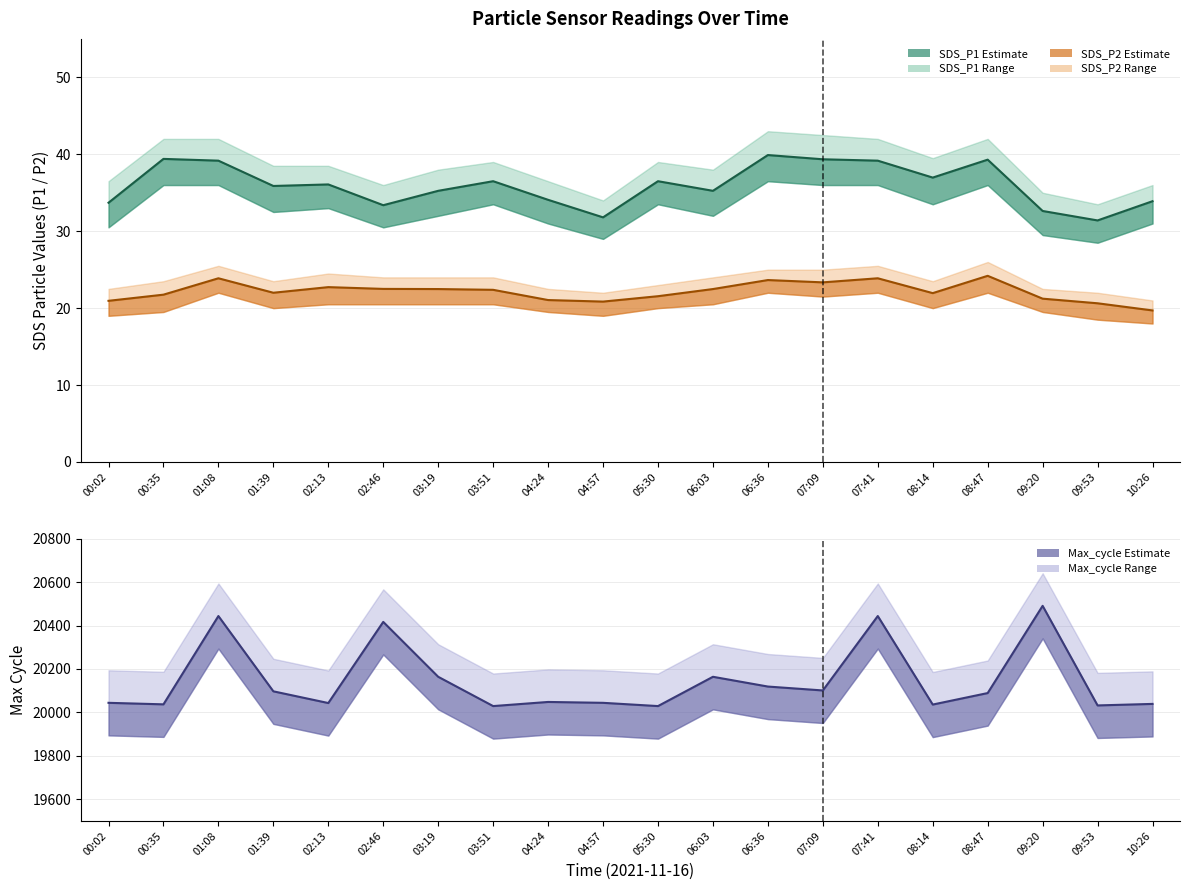

Where does the SDS_P1 line series first go above 36?

00:35